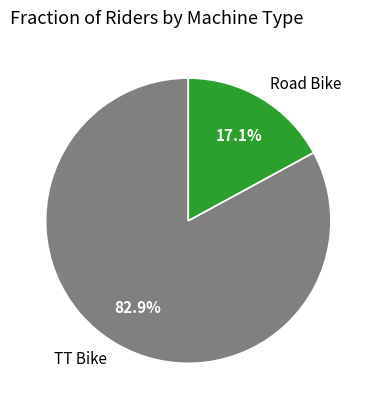

To the nearest percent, what portion does Road Bike represent?

17%